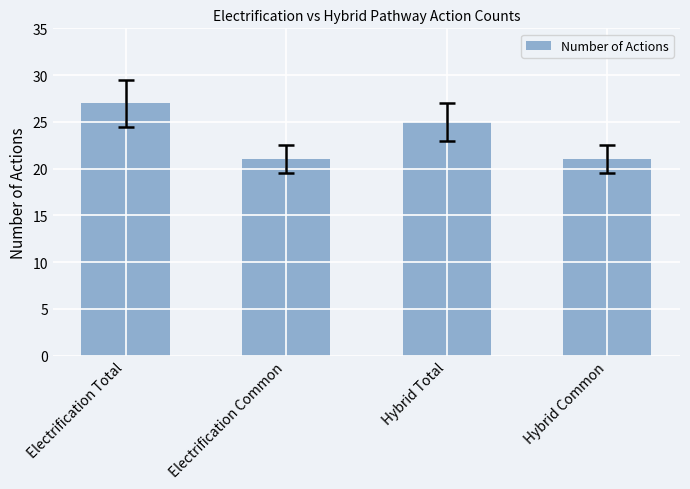

At which label does the data first exceed 25?

Electrification Total